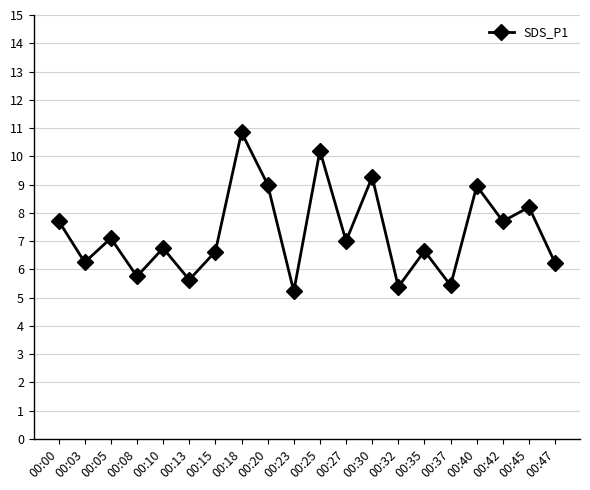

What is the approximate value at 00:35?

6.7